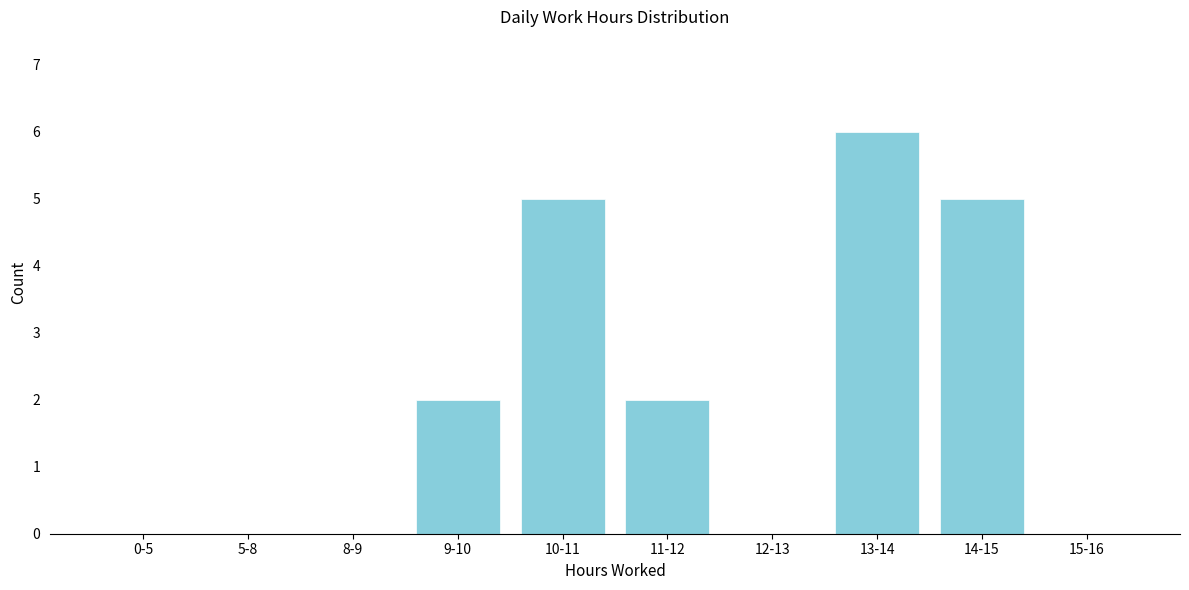

Reading right to left, extract all data points from this chart.

15-16=0	14-15=5	13-14=6	12-13=0	11-12=2	10-11=5	9-10=2	8-9=0	5-8=0	0-5=0